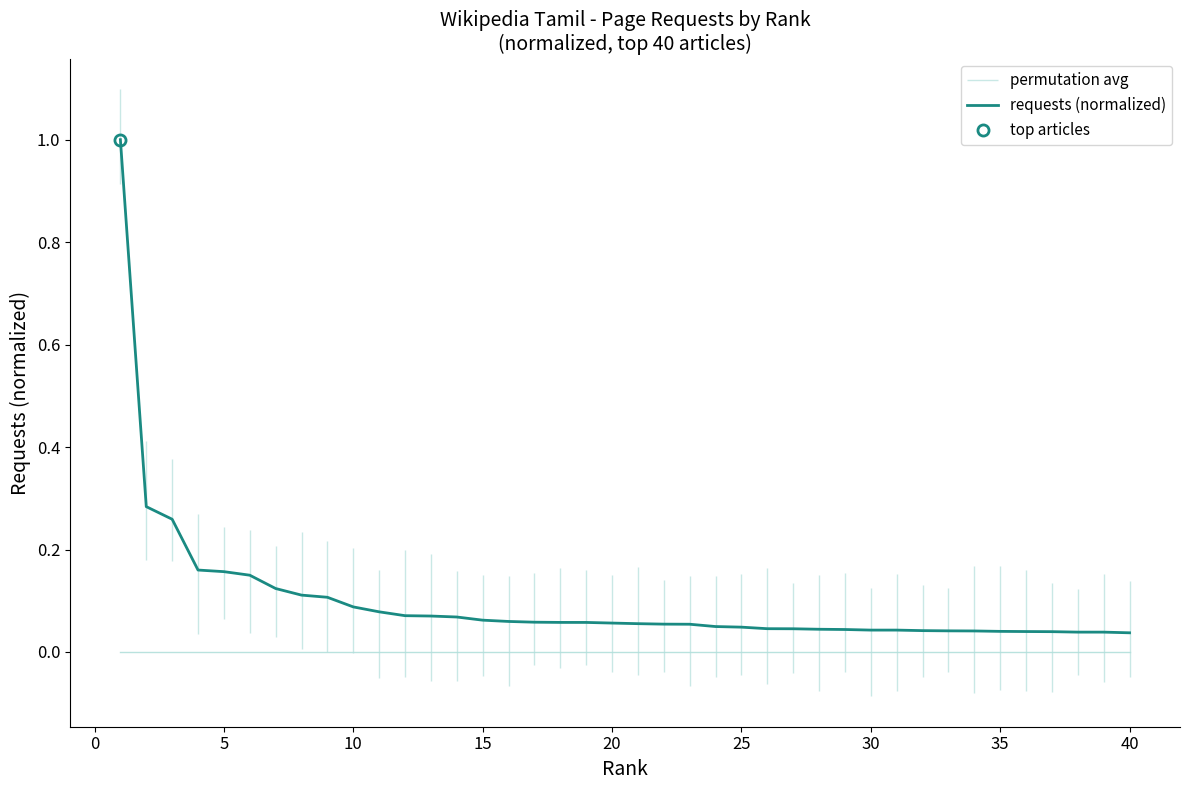

True or false: the data has more than 1 interior local peaks.

False